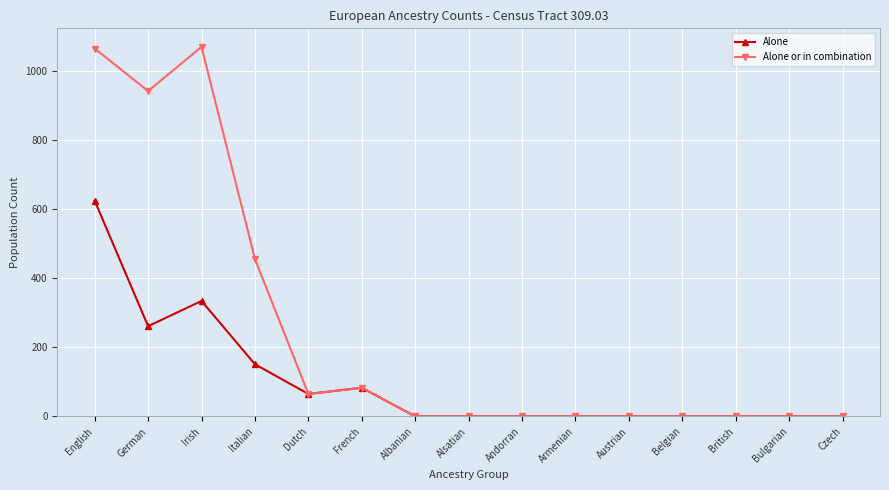

At which category does Alone reach its first local peak?

Irish